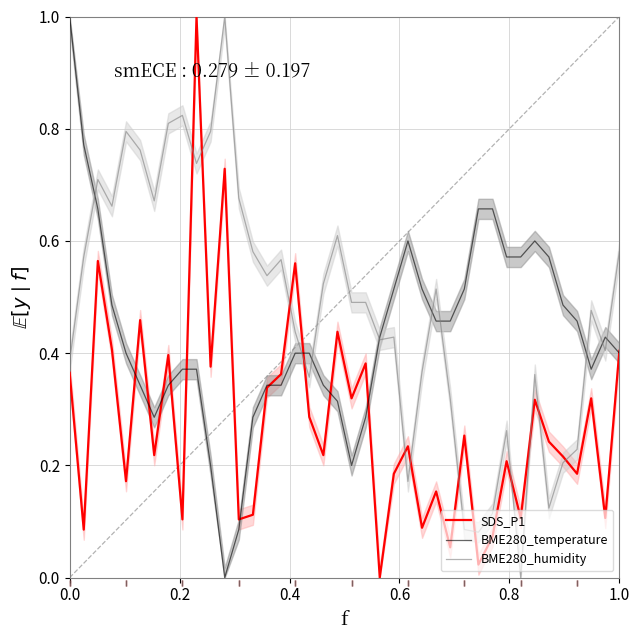

Which series has the largest range (max minus min)?

SDS_P1